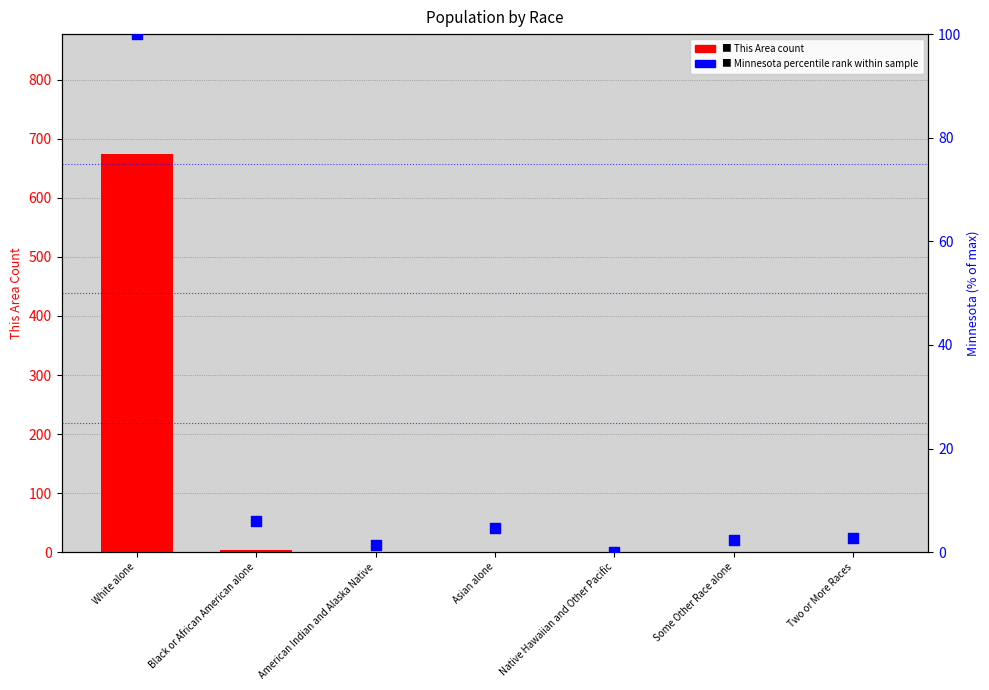

Which series has the largest total across all categories?

This Area (count)